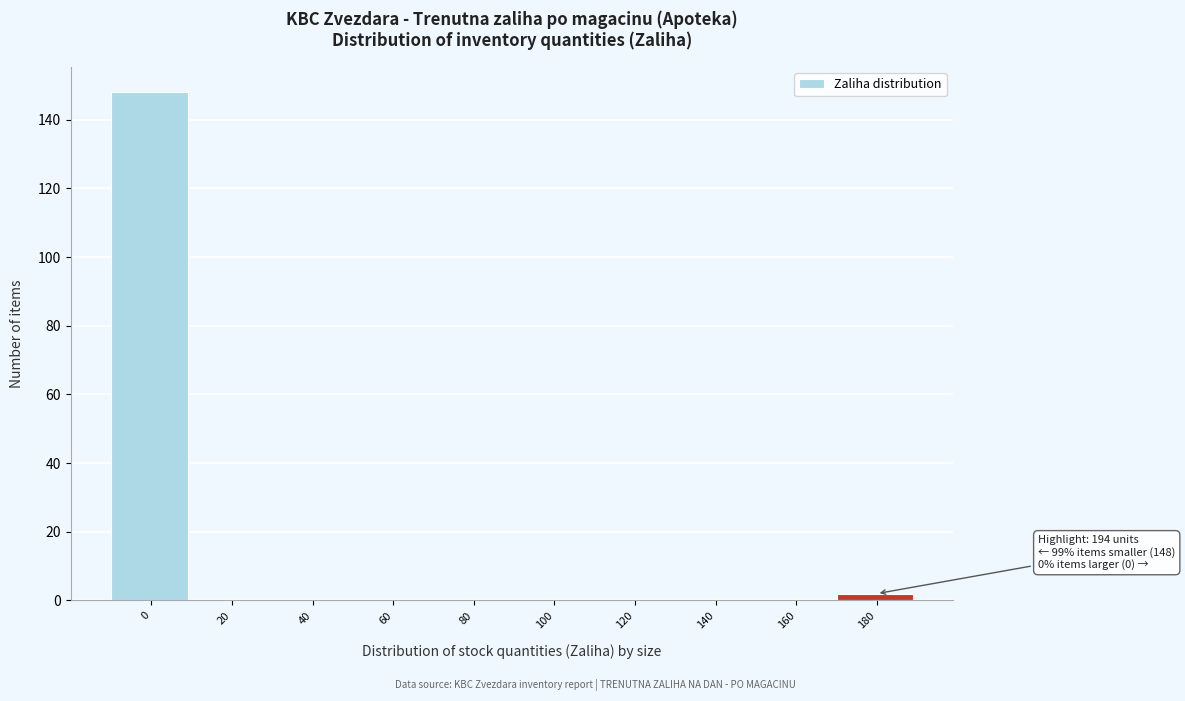

Reading right to left, transcribe all the data shown in this chart.

180=2	160=0	140=0	120=0	100=0	80=0	60=0	40=0	20=0	0=148